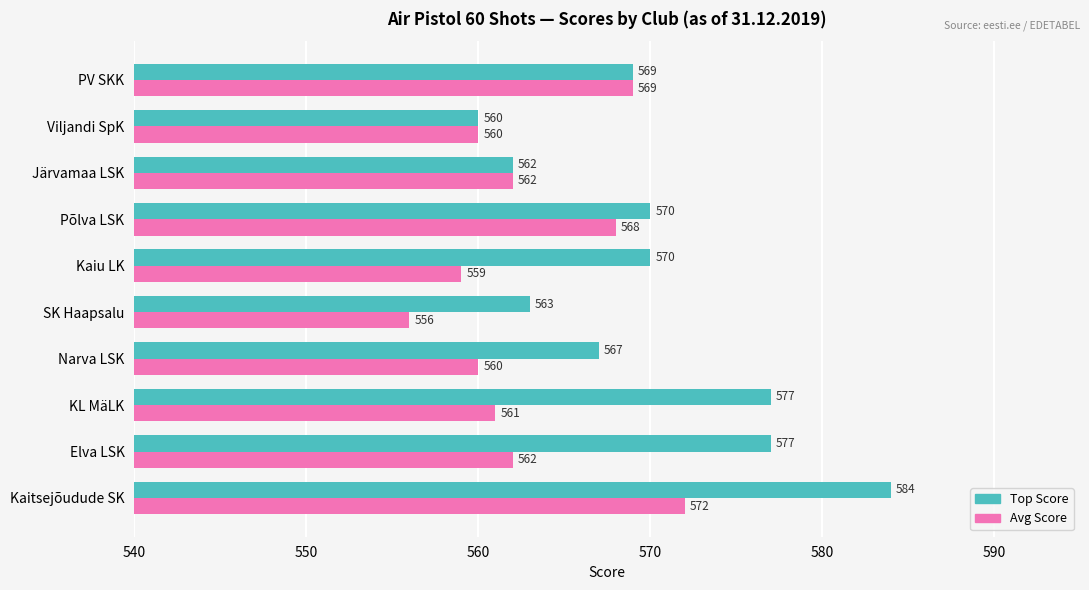

Read the Top Score value at Elva LSK, to the nearest 5.

575